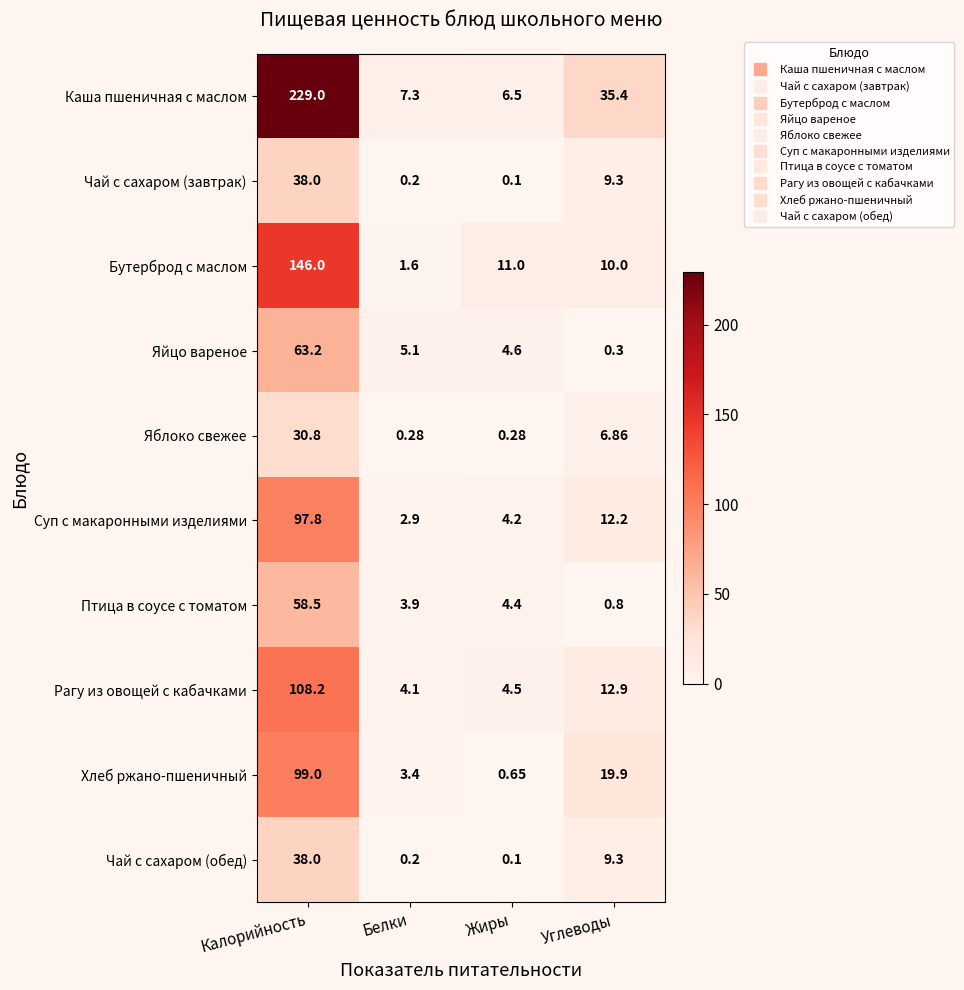

At which label does Каша пшеничная с маслом reach its minimum?

Жиры